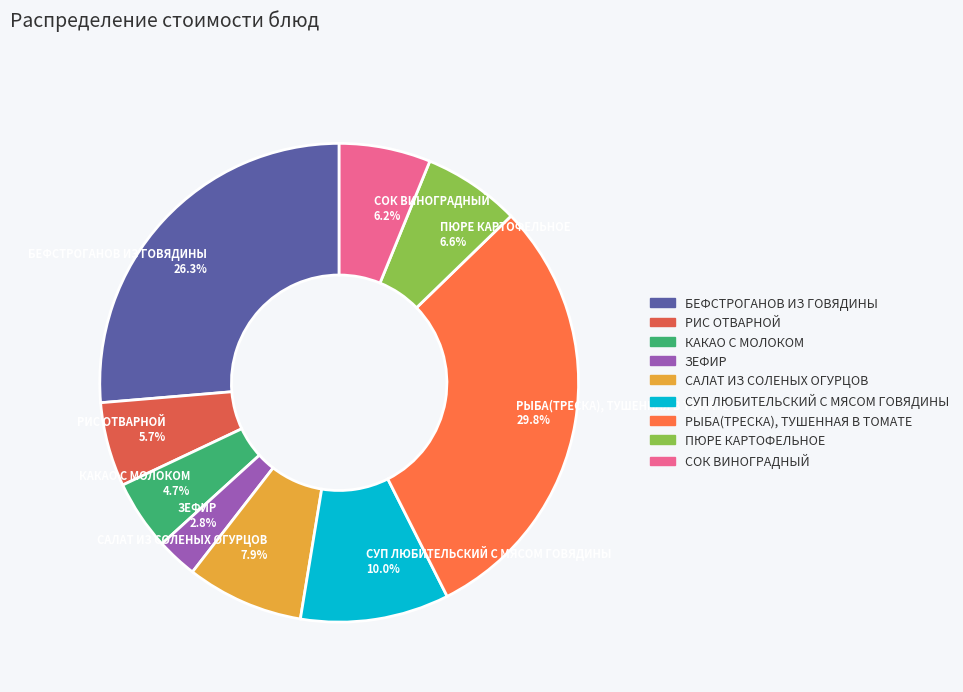

True or false: РИС ОТВАРНОЙ accounts for 18% of the total.

False